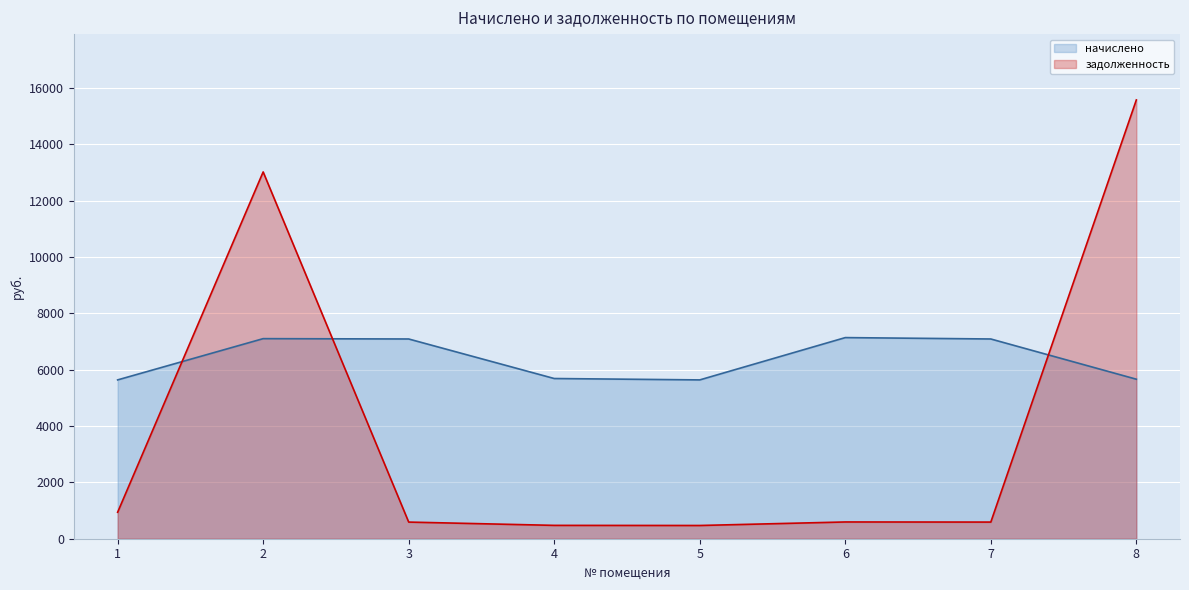

What is the total value across all series at 6?

7736.0